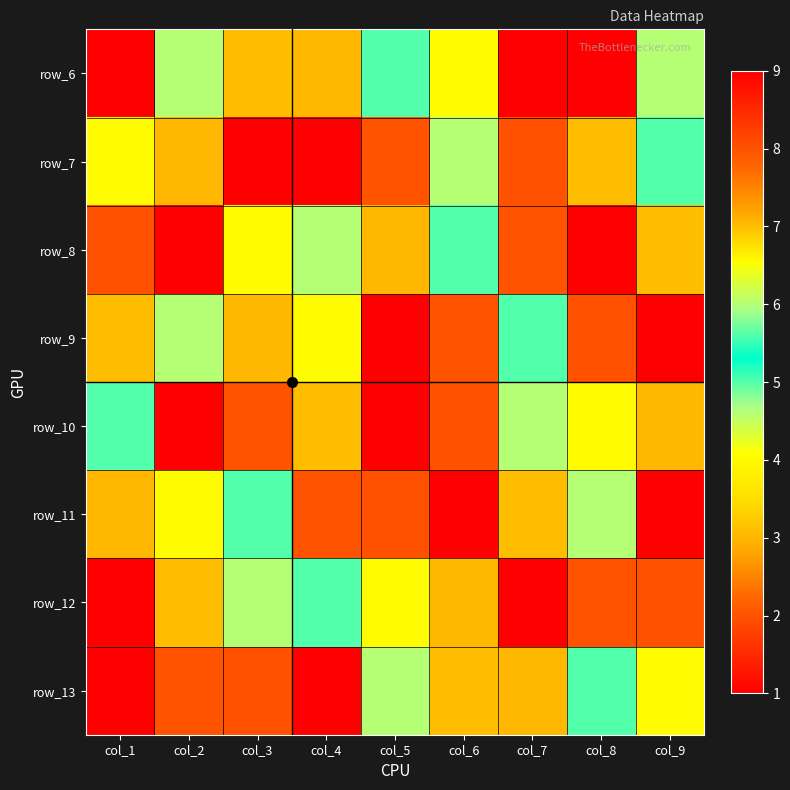

How many series are shown in this chart?

8